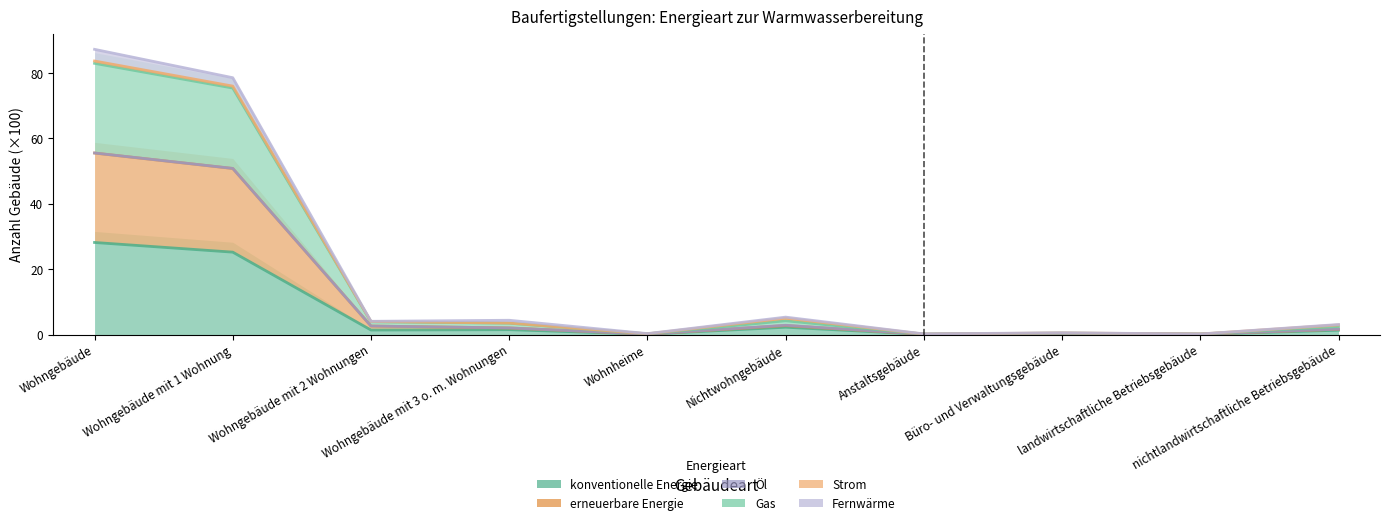

What is the label of the 2nd point from the right?

landwirtschaftliche Betriebsgebäude